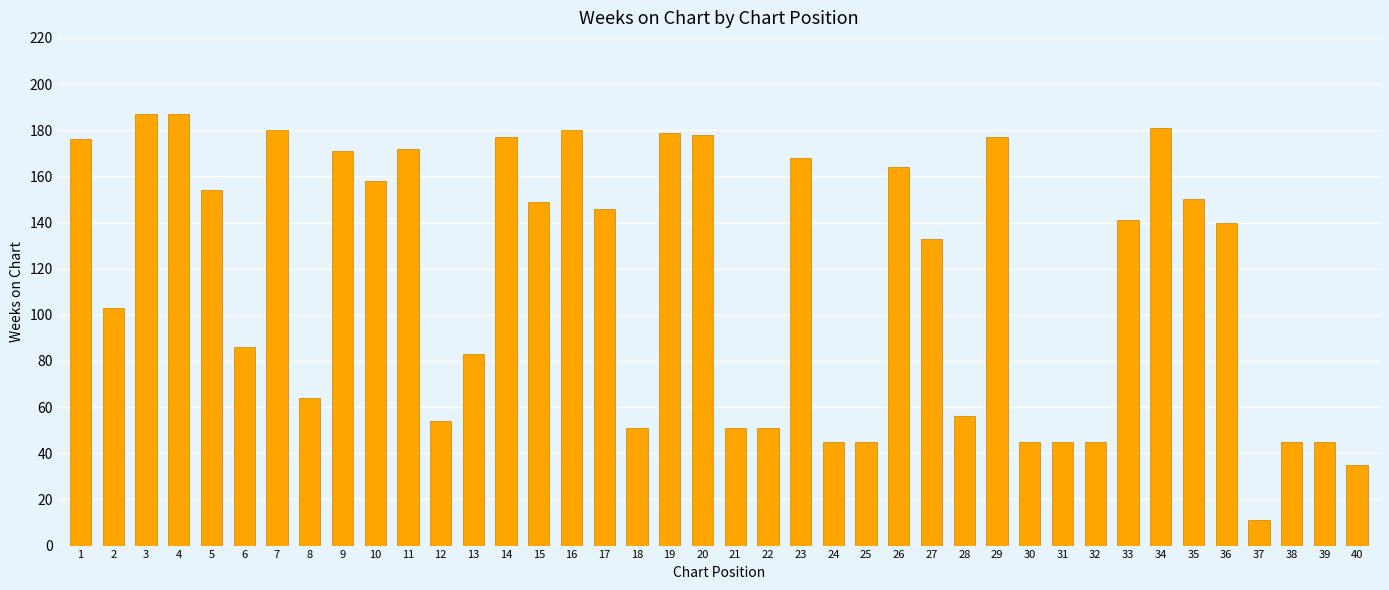

What is the change in value from 5 to 28?

-98